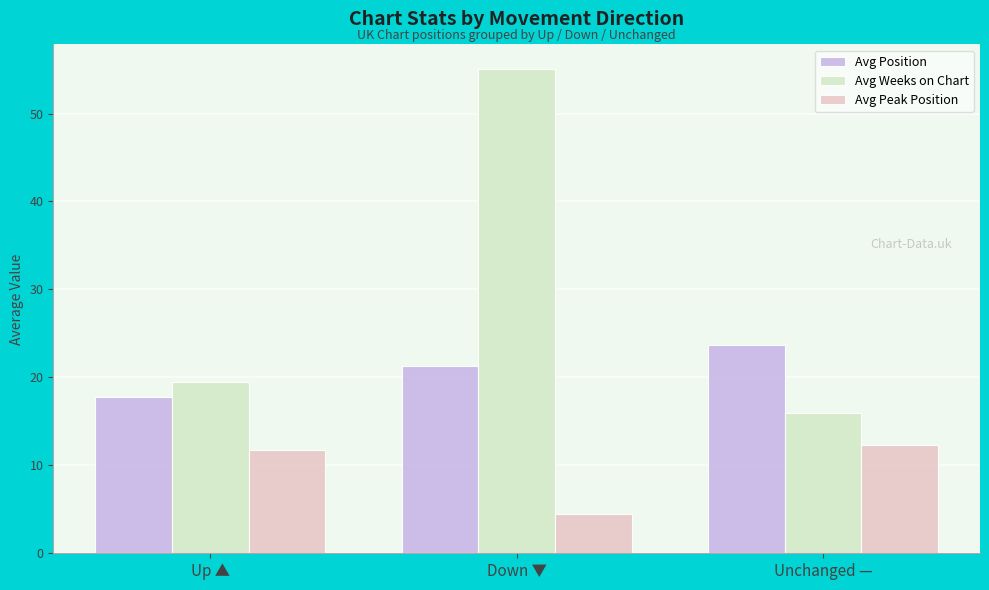

What is the sum of the Avg Weeks on Chart values at Unchanged — and Up ▲?

35.5